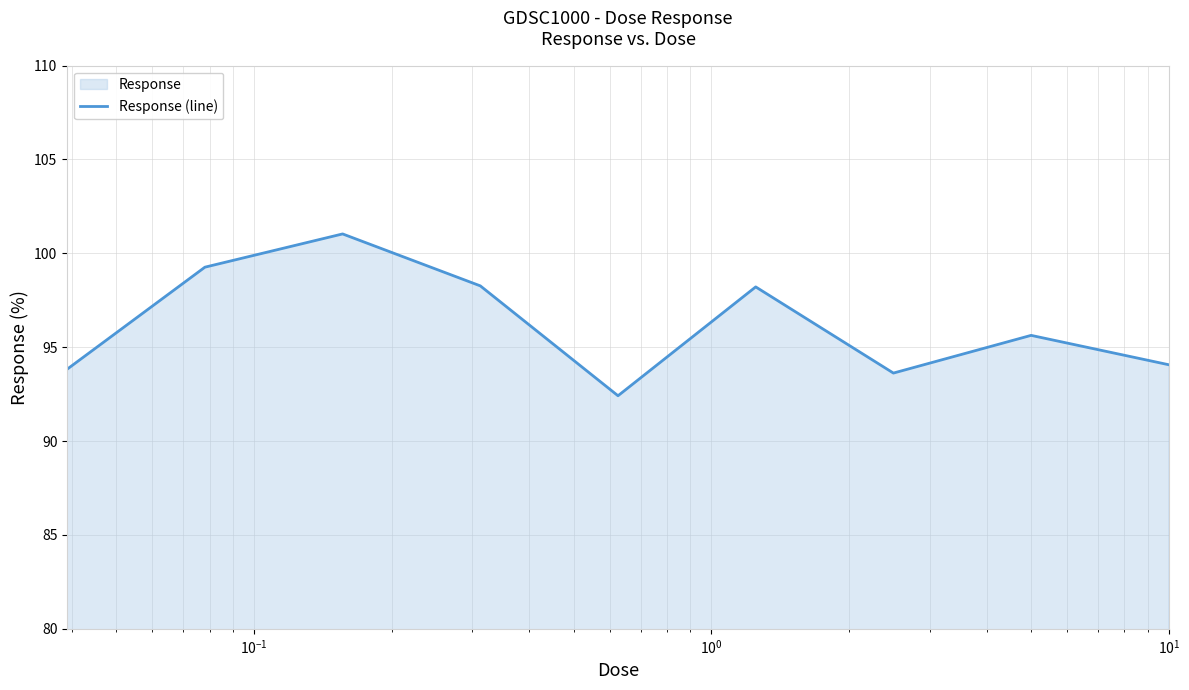

What is the value of the 2nd point from the left?

99.3